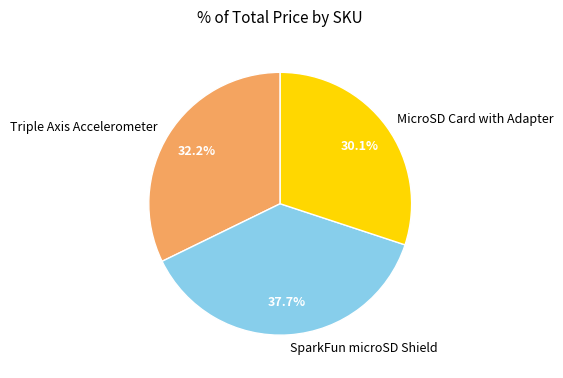

Which has a higher value, MicroSD Card with Adapter or Triple Axis Accelerometer?

Triple Axis Accelerometer